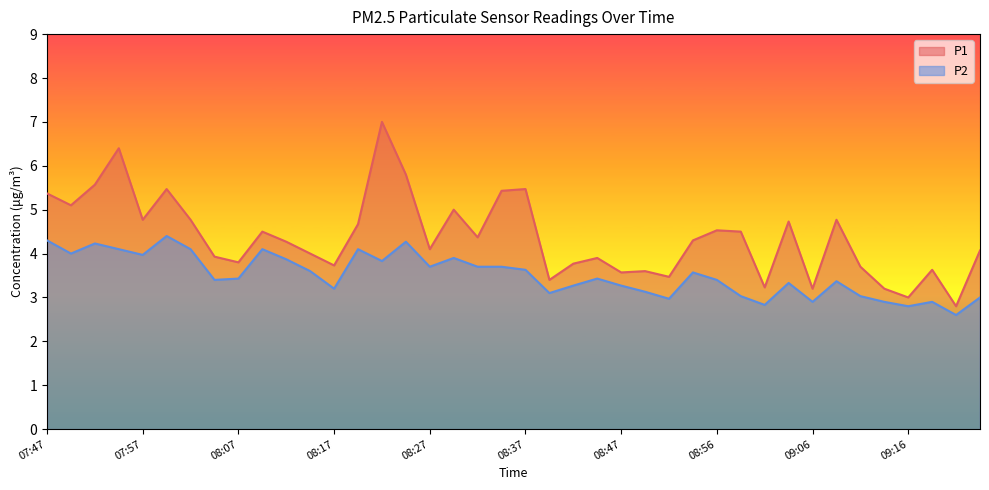

At which category is the sum across all series the highest?

08:22